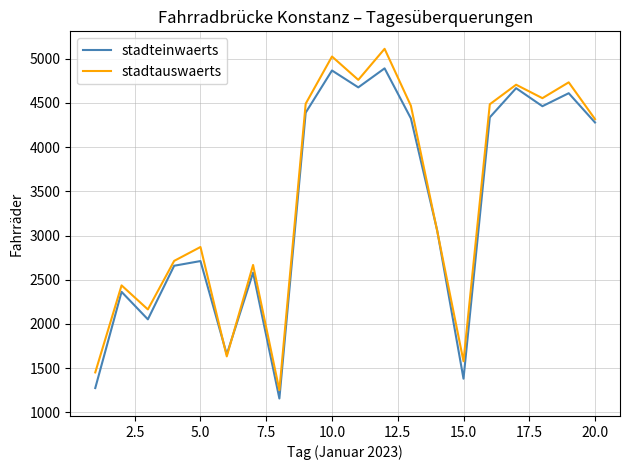

Rank the series by their maximum value, from highest to lowest.

stadtauswaerts, stadteinwaerts